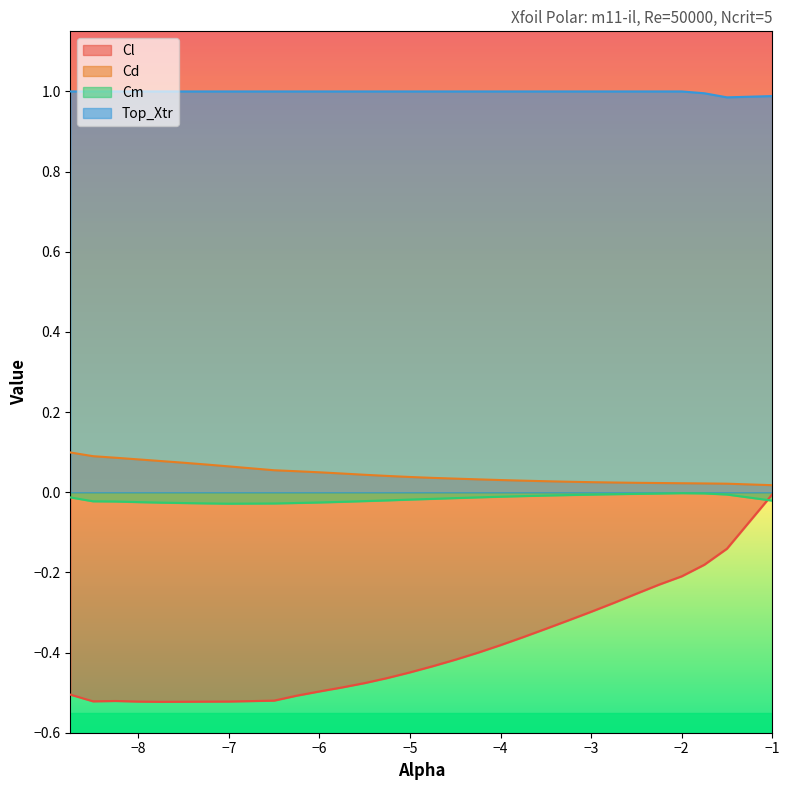

What is the smallest value displayed?

-0.5